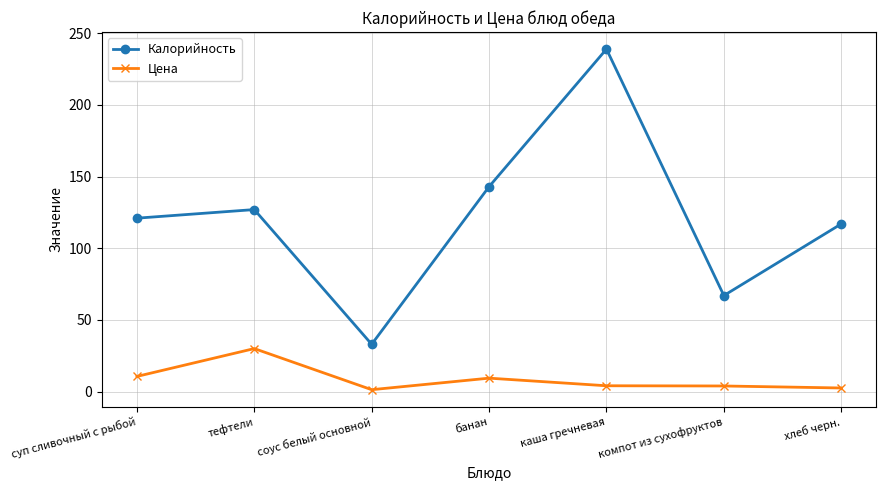

What value does the Цена series have at тефтели?

30.0